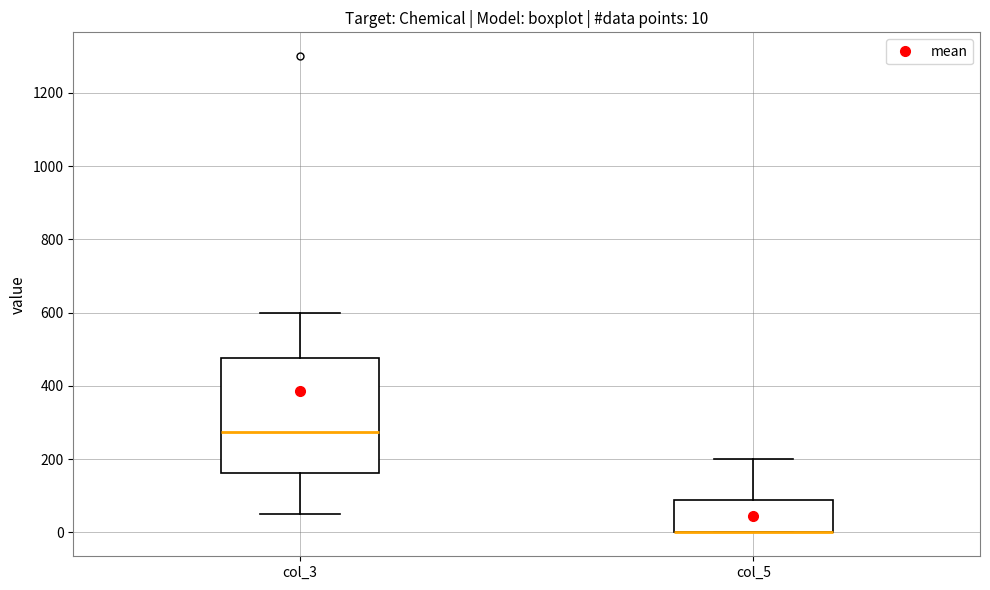

Which box is the tallest, from its lower edge to its upper edge?

col_3